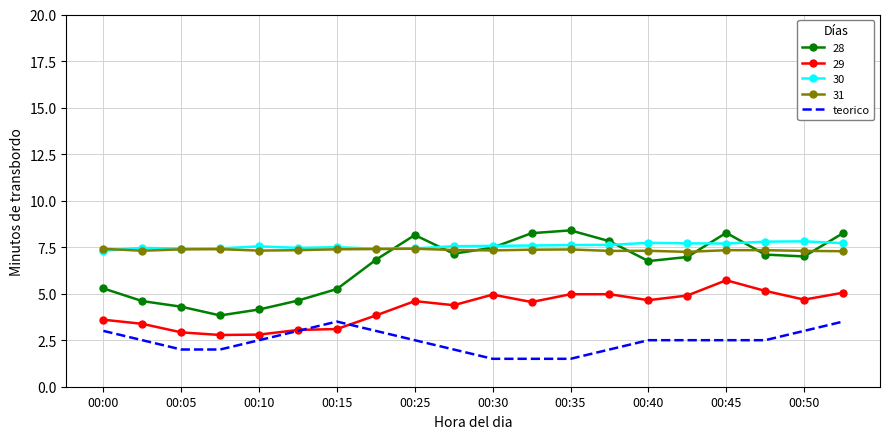

What is the lowest value of the 28 series?

3.8